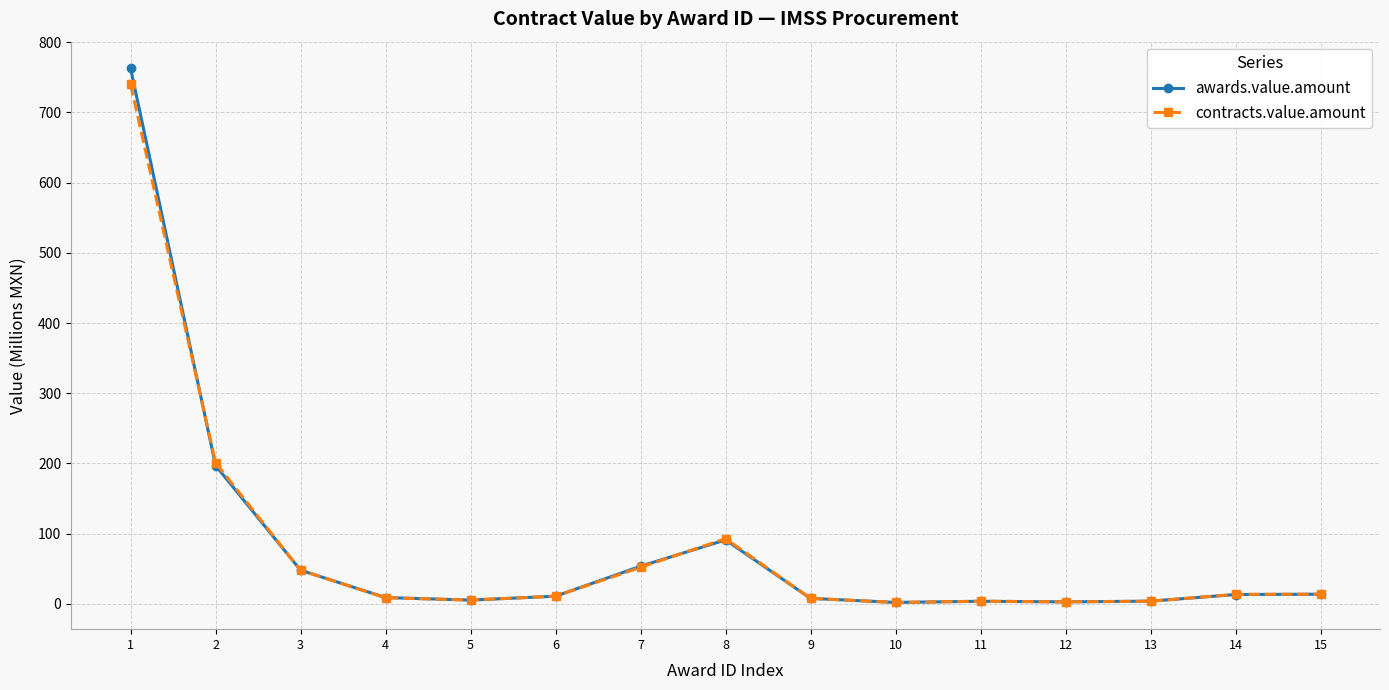

What is the value of the awards.value.amount point at the 2nd from the left?

196.9